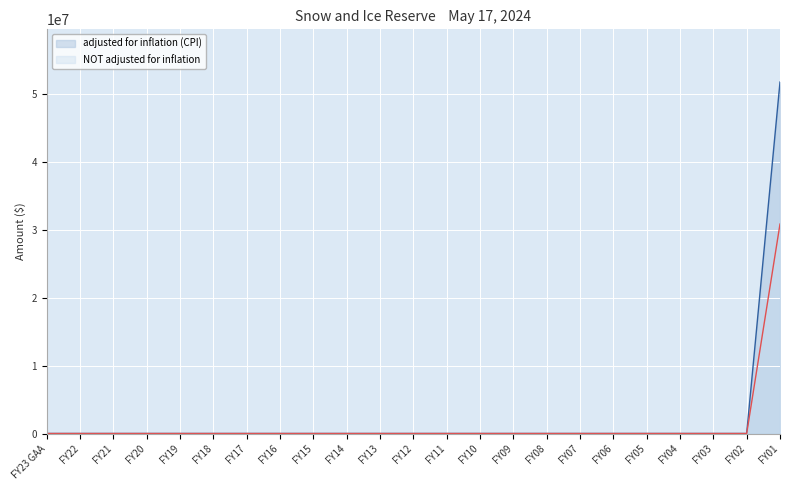

At which category is the sum across all series the highest?

FY01